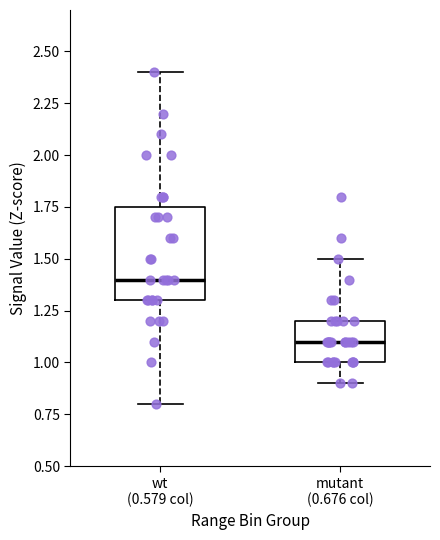

Comparing the boxes themselves (not the whiskers), which one is the tallest?

wt (0.579 col)